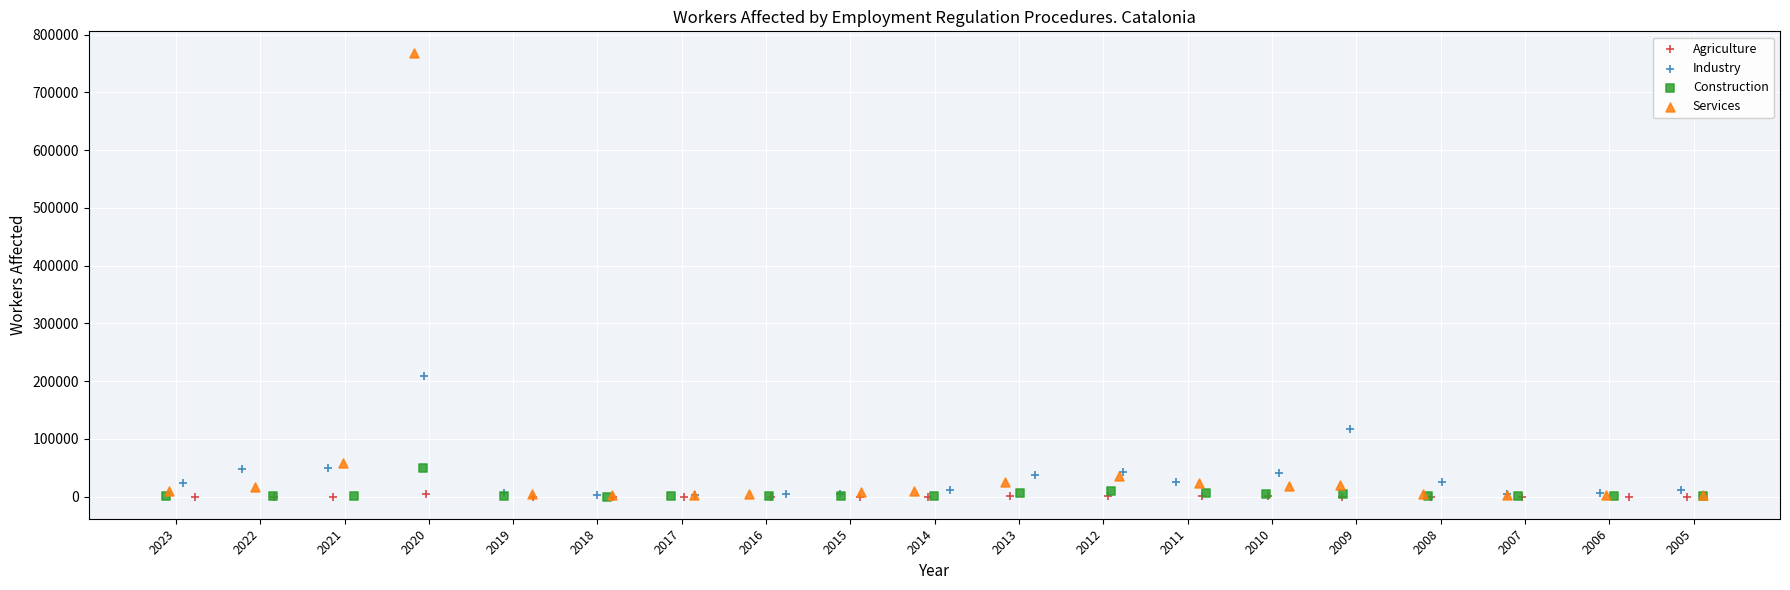

What are all the series names shown in the legend?

Agriculture, Industry, Construction, Services